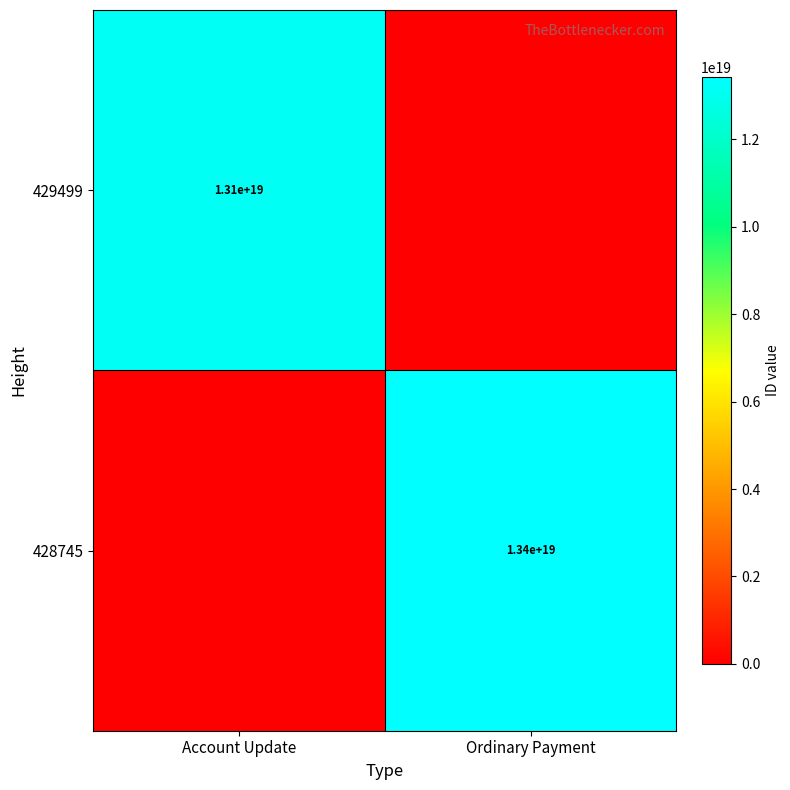

The 428745 series shows 13400000000000000000 at Ordinary Payment. True or false?

True